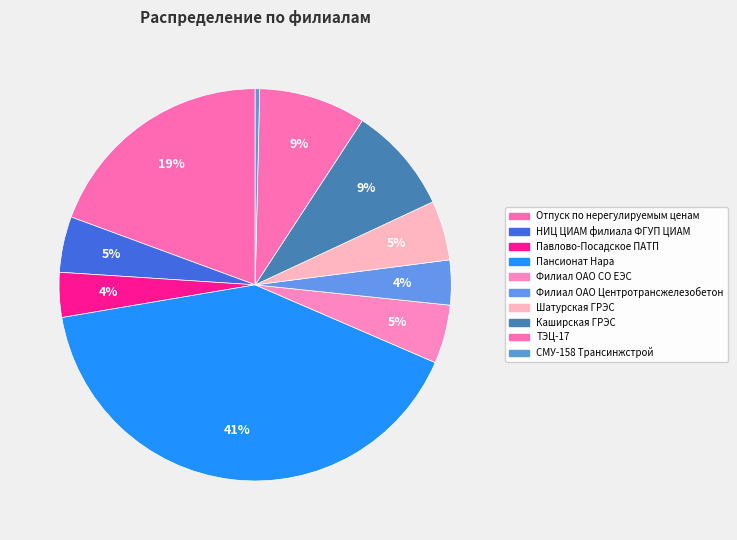

How many slices are in this pie chart?

10